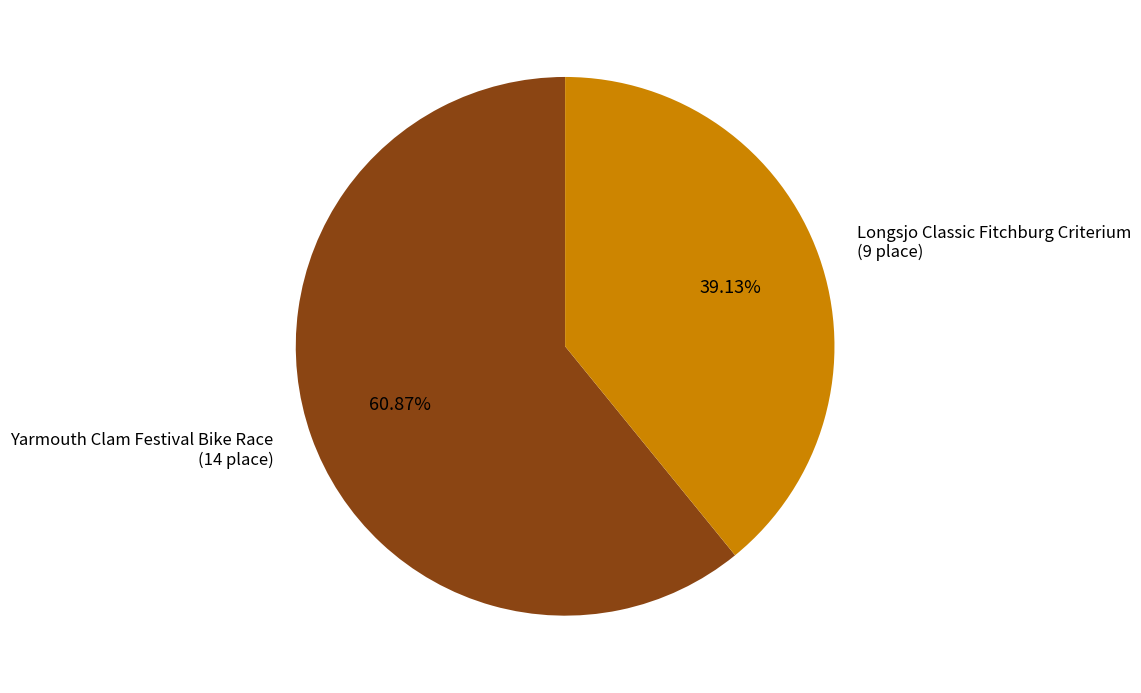

What portion of the pie excludes Longsjo Classic Fitchburg Criterium?

60.9%